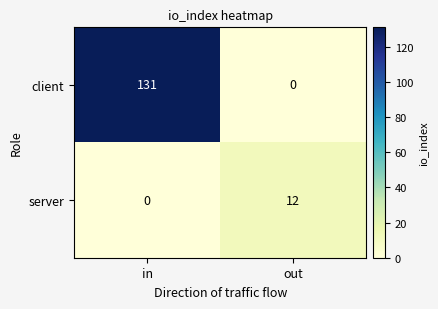

Which series has the widest spread of values?

client